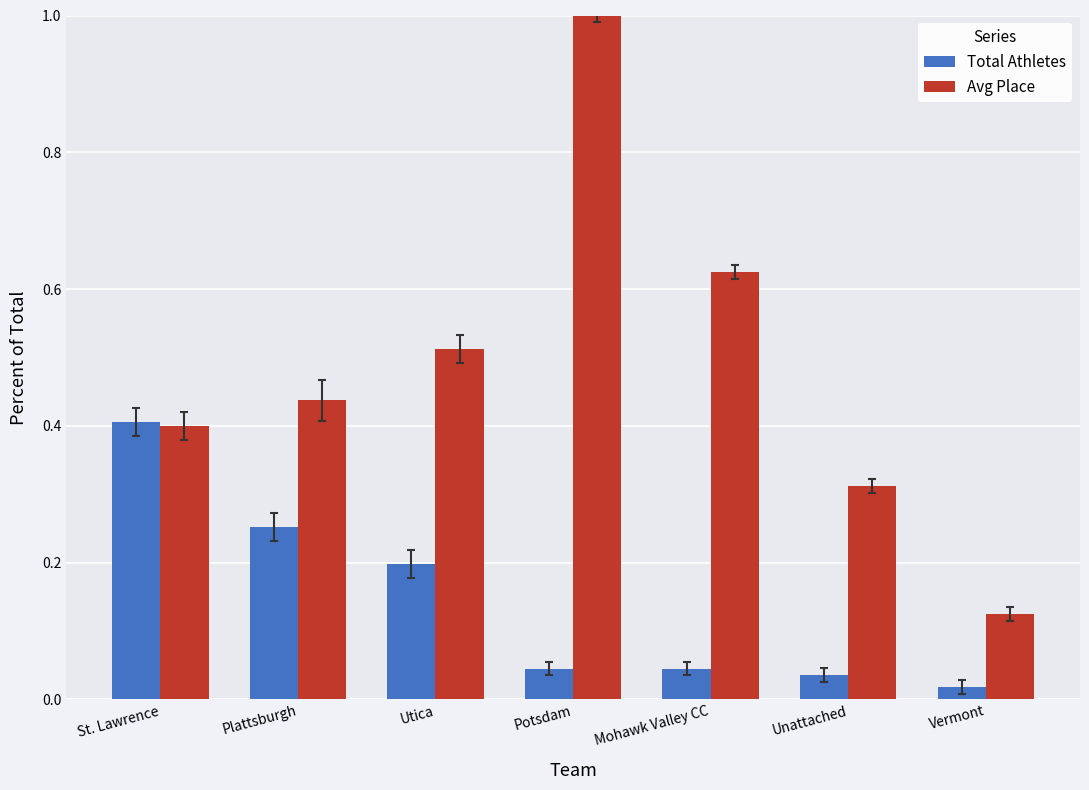

At how many categories does at least one series exceed 0?

7